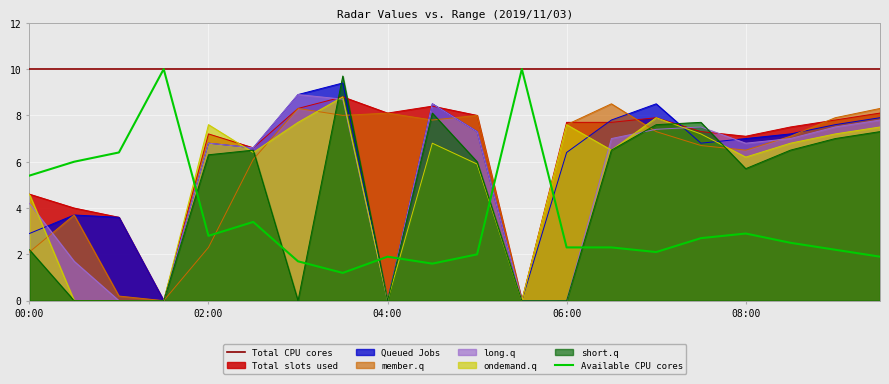

How many times do ondemand.q and Available CPU cores cross each other?

5